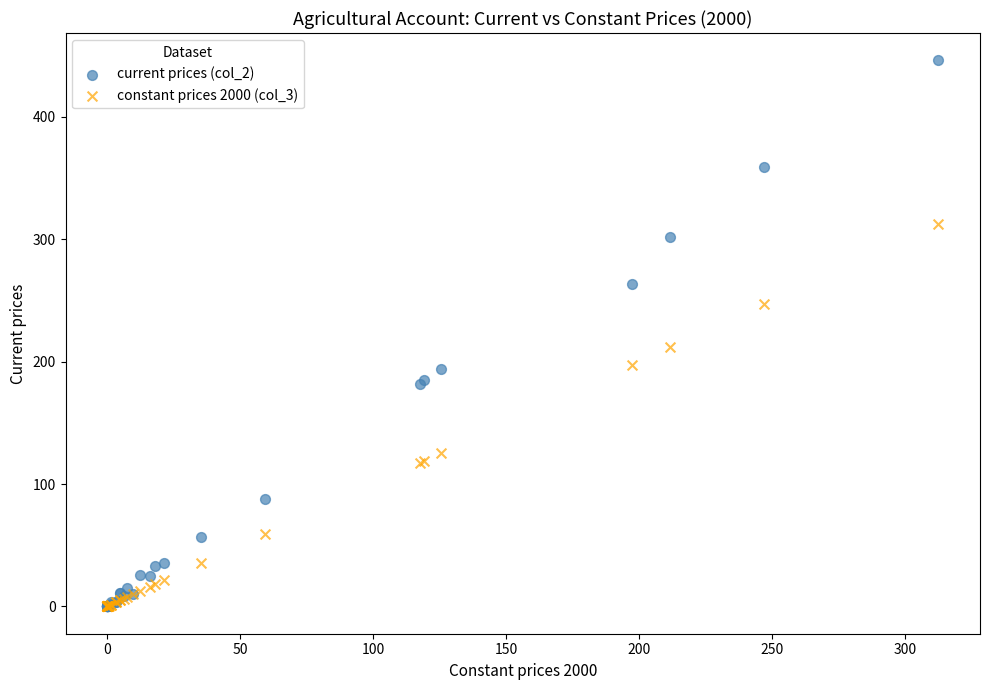

Across all series, what Y value is closest to 223?

211.6